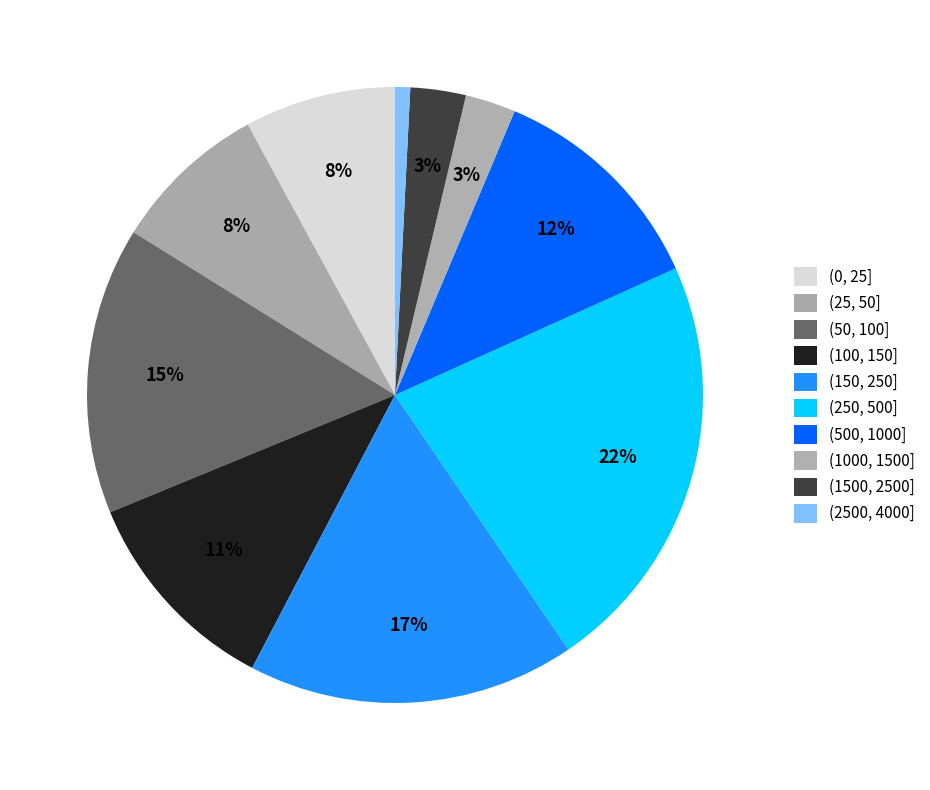

Is there a majority slice in this chart?

No